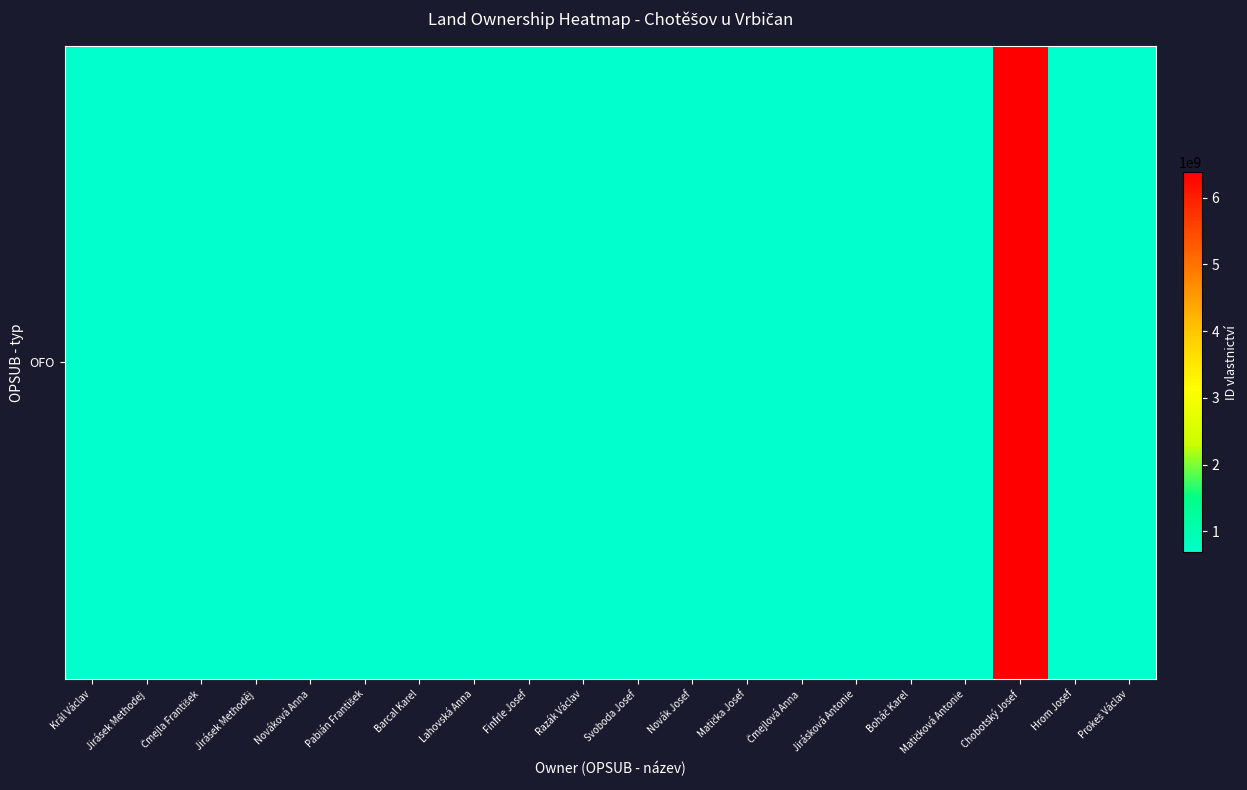

What is the ratio of the value at Hrom Josef to the value at Pabián František?

1.0